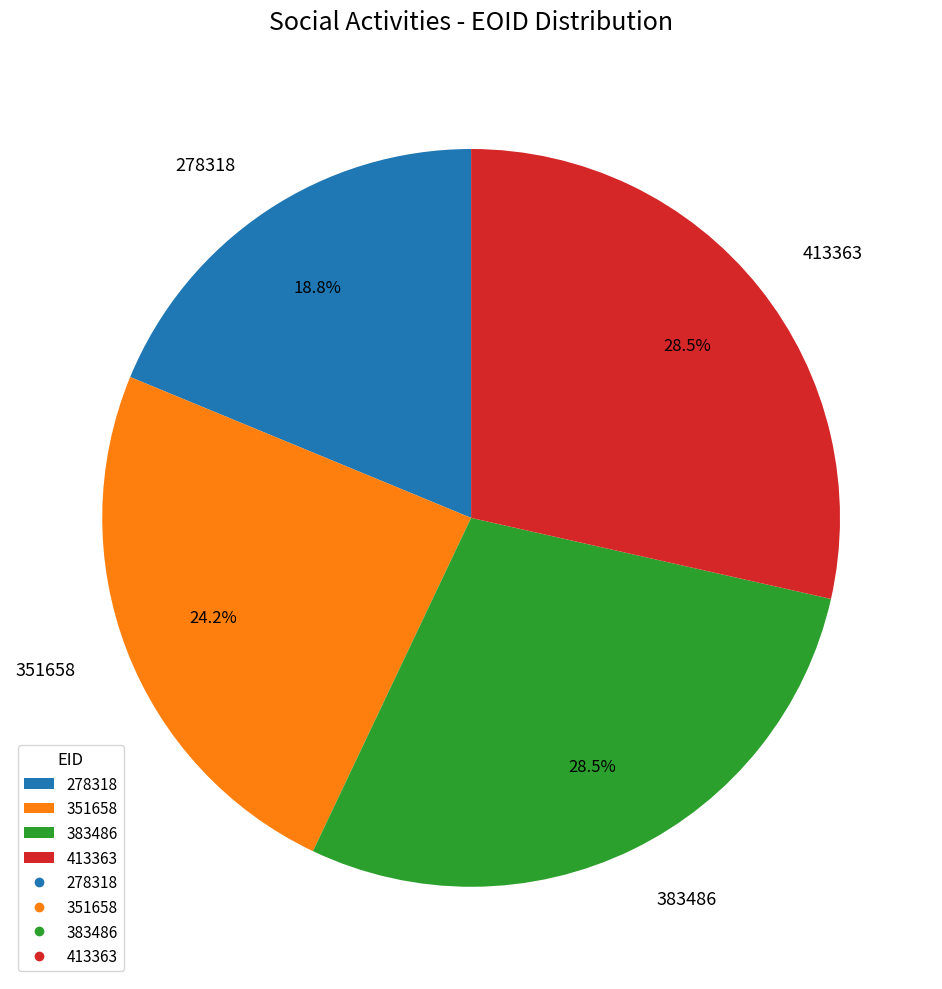

Approximately how many times larger is the value at 351658 compared to 413363?

0.8